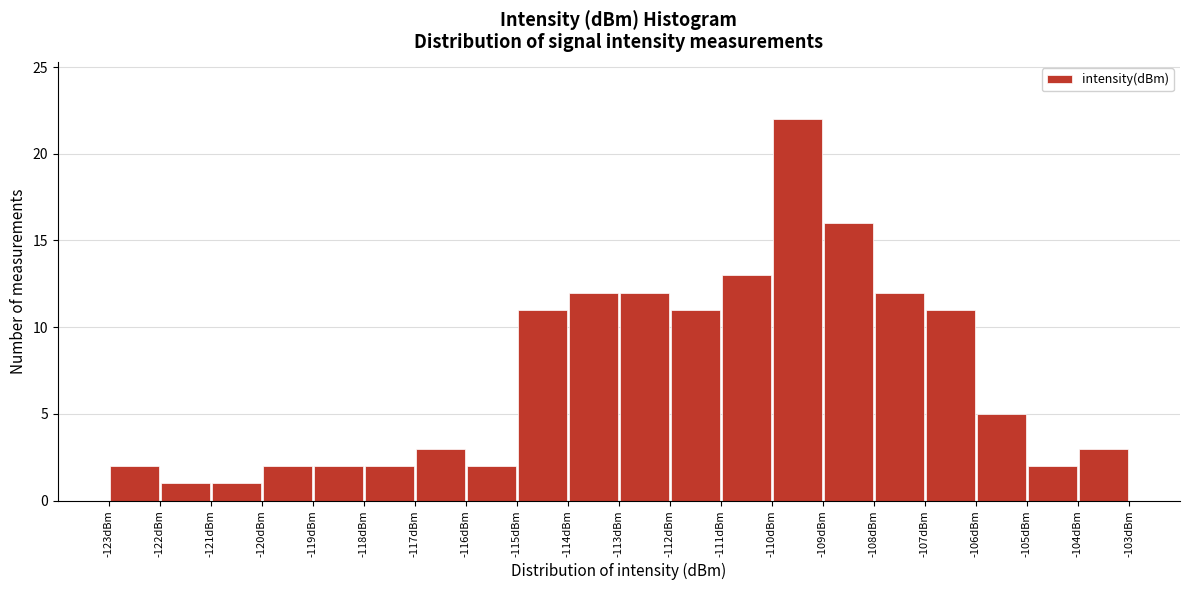

Which range on the x-axis has the tallest bar?

-110 to -109